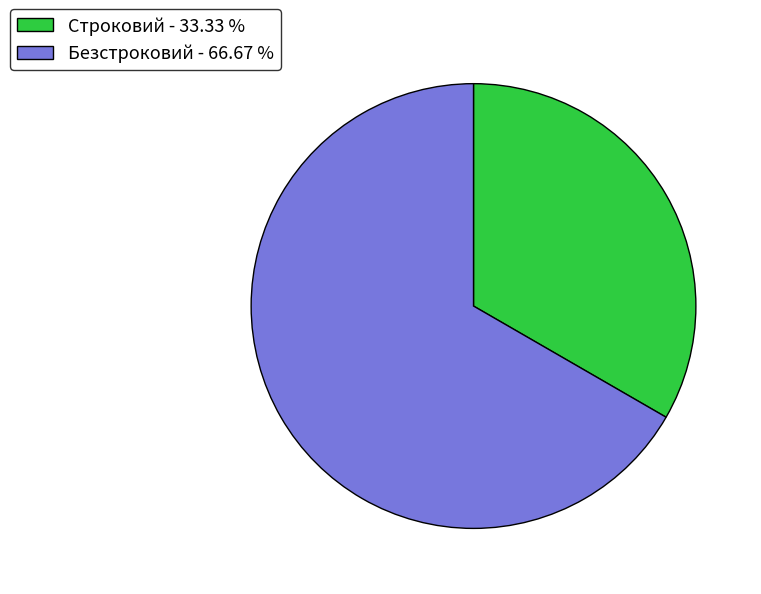

What is the ratio of the value at Безстроковий - 66.67 % to the value at Строковий - 33.33 %?

2.0